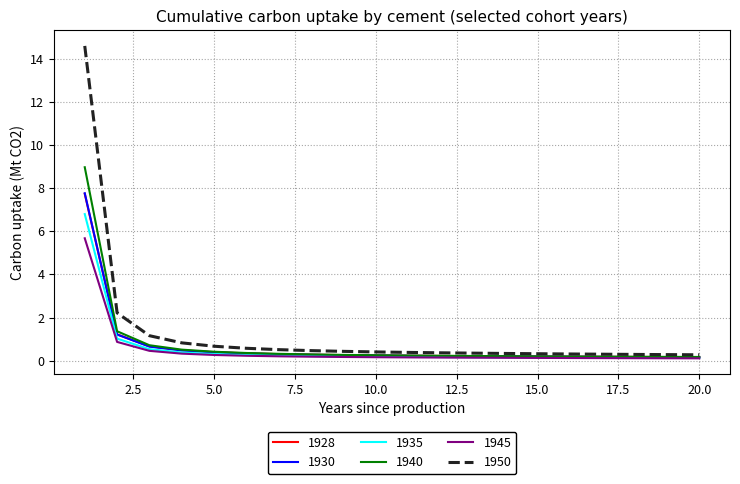

Which series has the widest spread of values?

1950